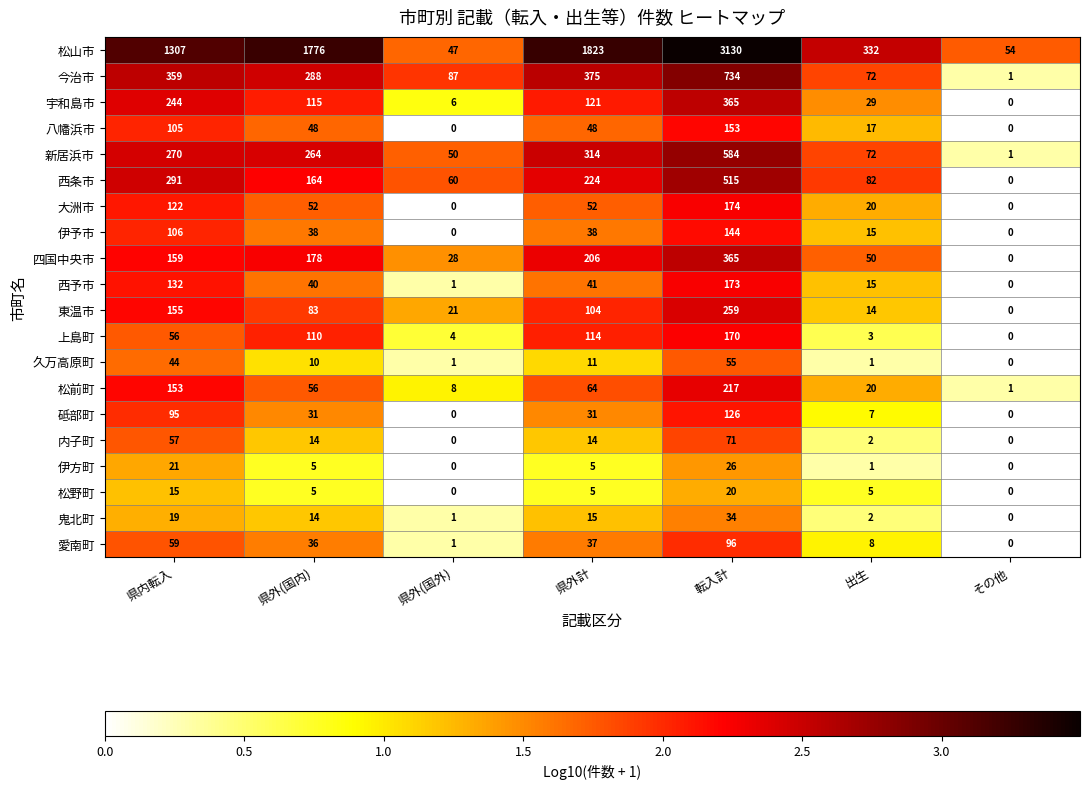

List the labels in order of 西条市 value, largest first.

転入計, 県内転入, 県外計, 県外(国内), 出生, 県外(国外), その他